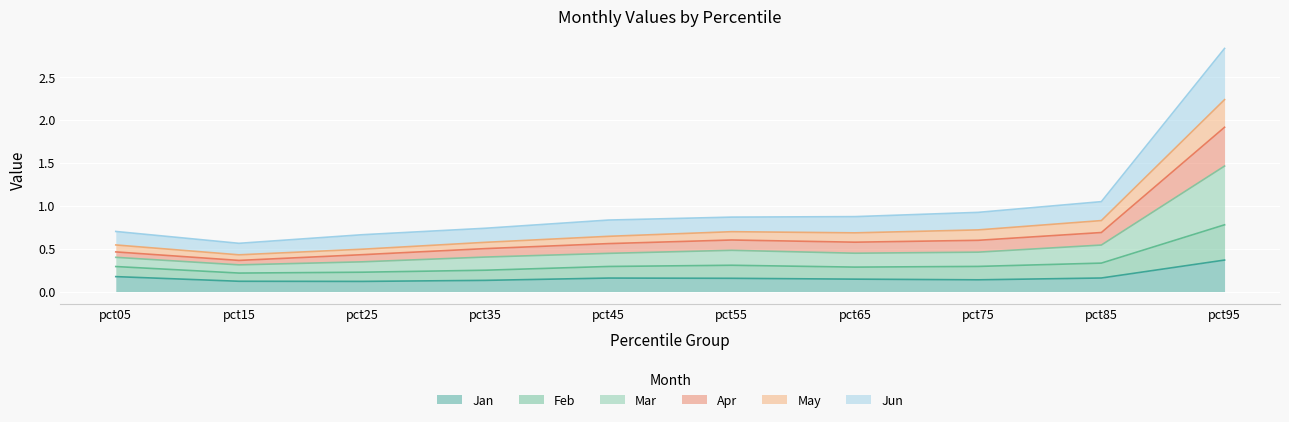

What is the difference between the May values at pct05 and pct25?

0.1